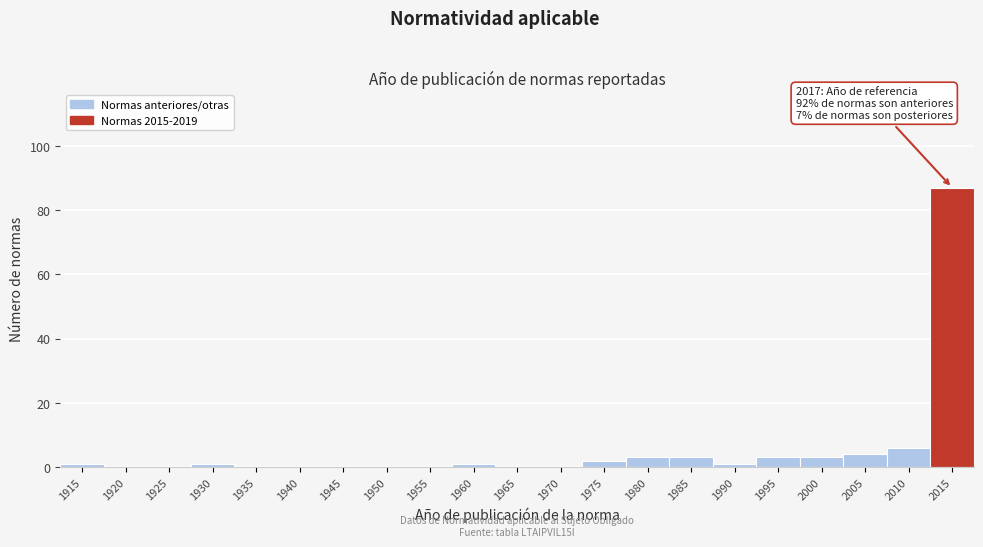

Reading left to right, what are all the values shown in this chart?

1915=1	1920=0	1925=0	1930=1	1935=0	1940=0	1945=0	1950=0	1955=0	1960=1	1965=0	1970=0	1975=2	1980=3	1985=3	1990=1	1995=3	2000=3	2005=4	2010=6	2015=87